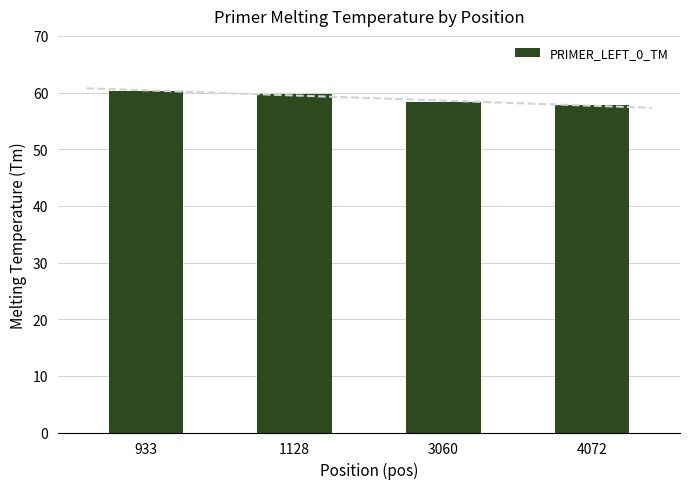

Which label corresponds to the largest value in the chart?

933